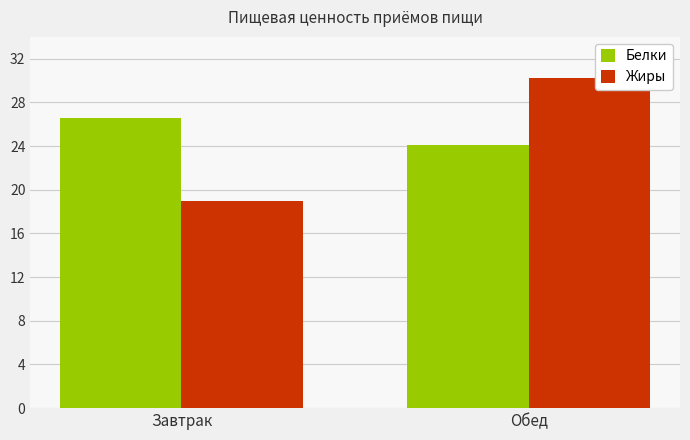

Where does the Жиры series first go above 30?

Обед